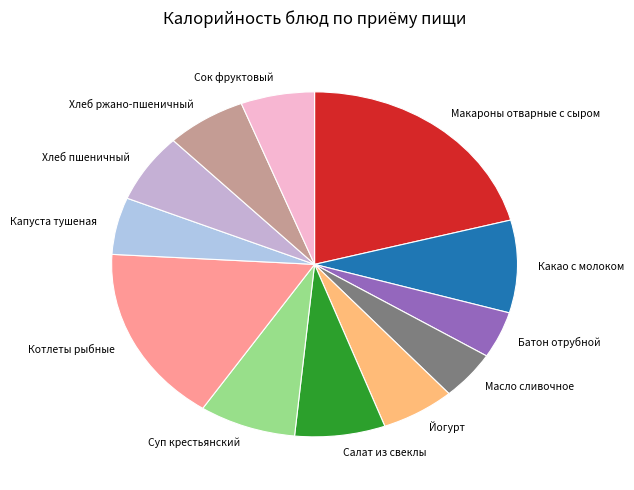

Is it true that Салат из свеклы is 1% of the pie?

False